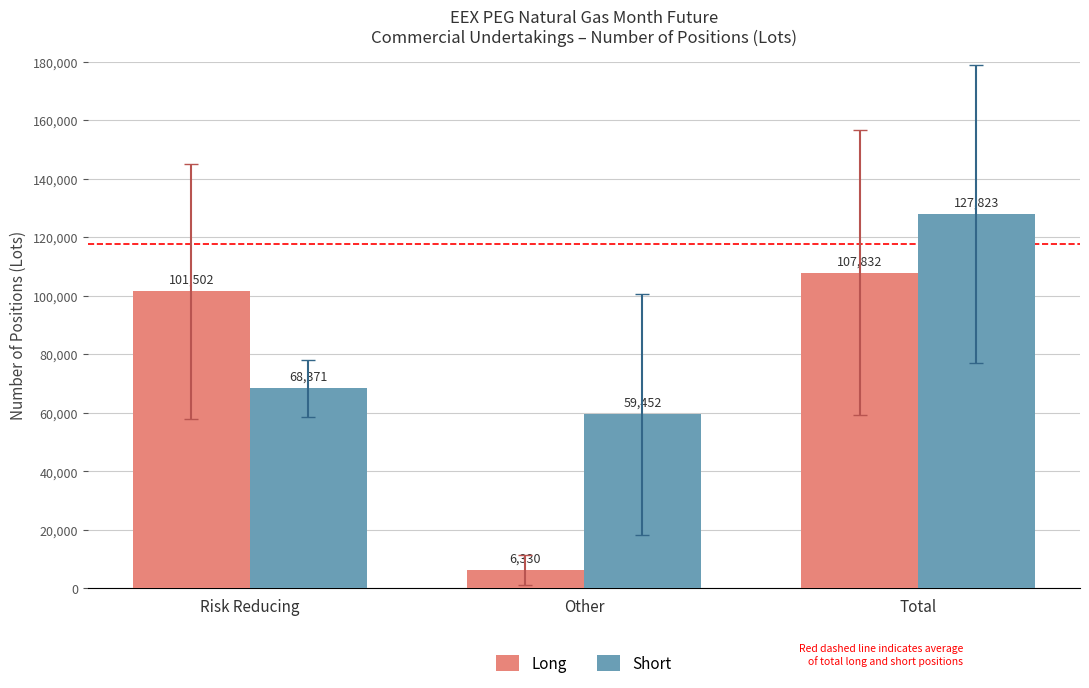

Rank the series by their average value, from highest to lowest.

Short, Long